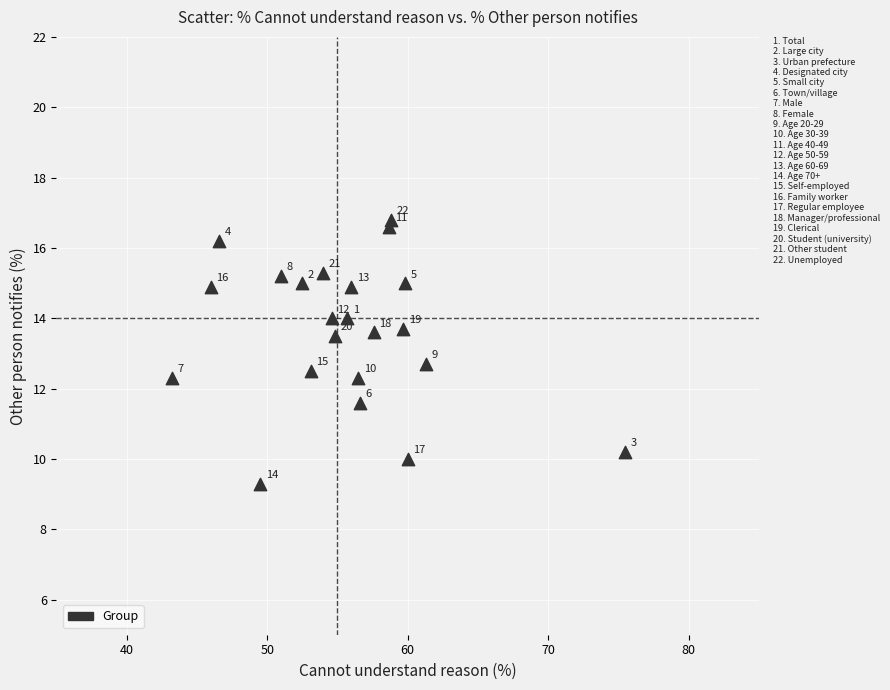

What Y value in the scatter plot is closest to 13?

12.7